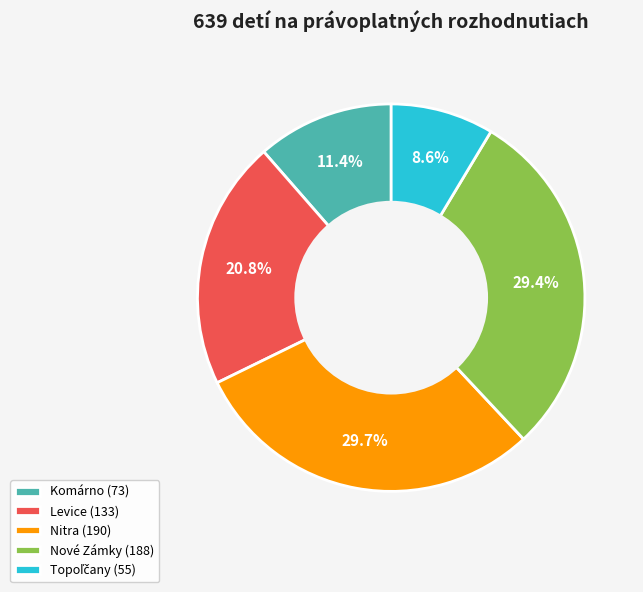

How much of the chart is everything except Nové Zámky?

70.6%